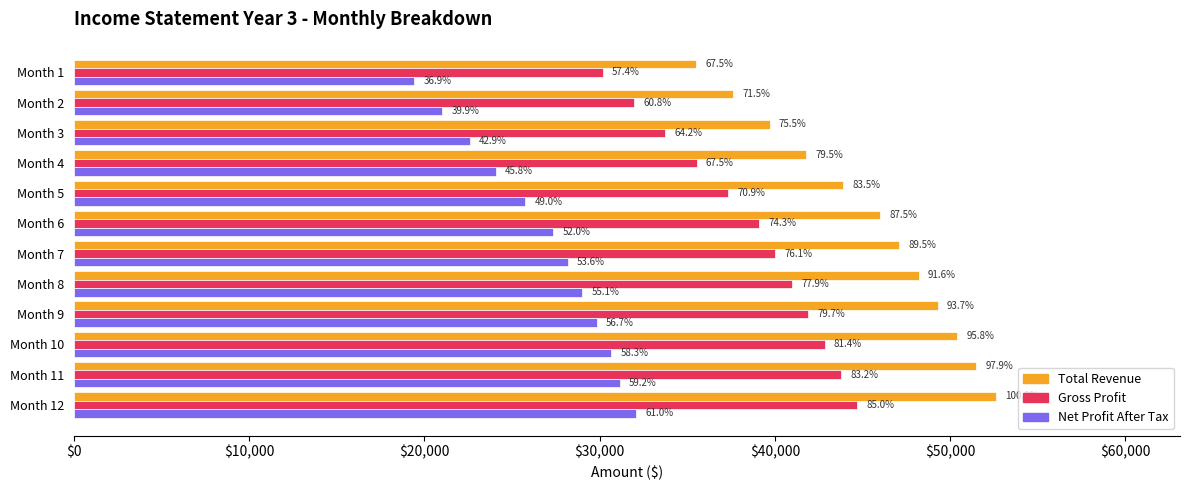

What are all the series names shown in the legend?

Total Revenue, Gross Profit, Net Profit After Tax